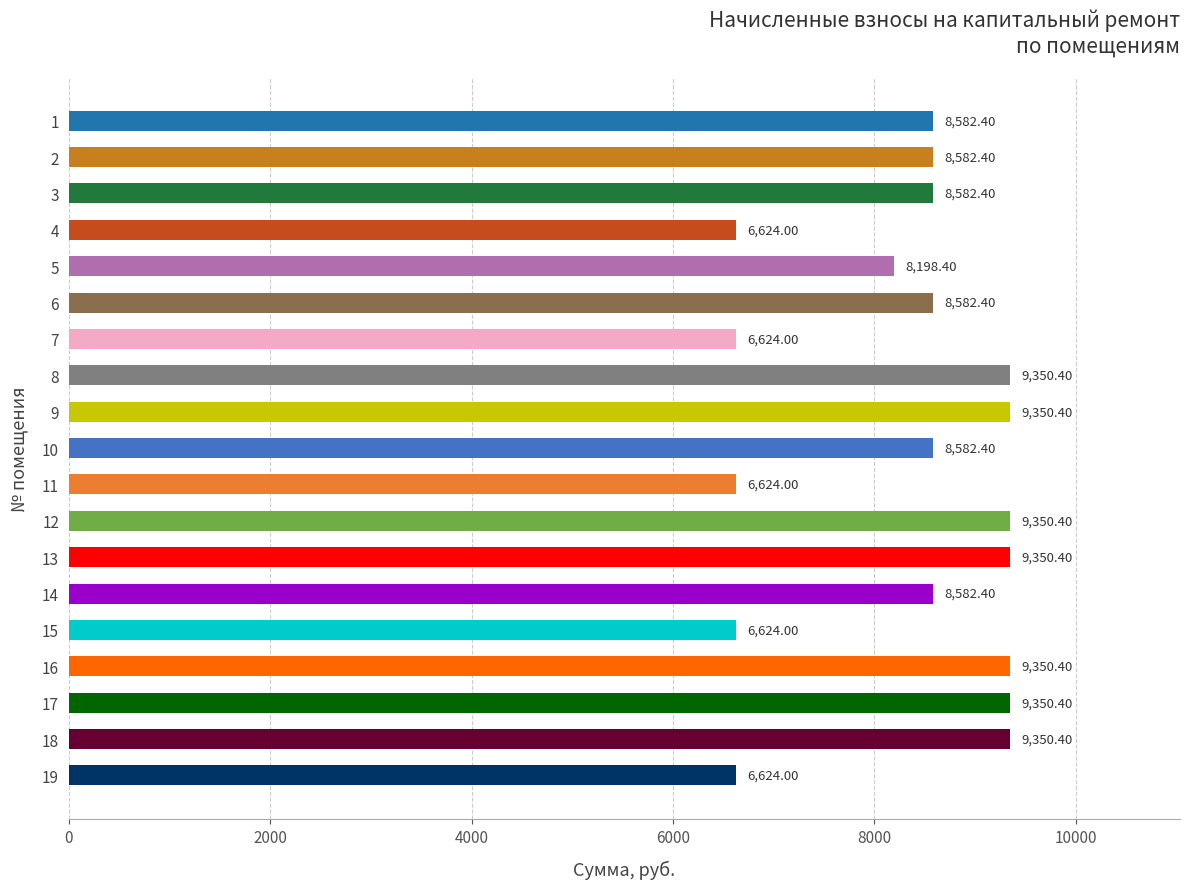

Which has a higher value, 7 or 14?

14